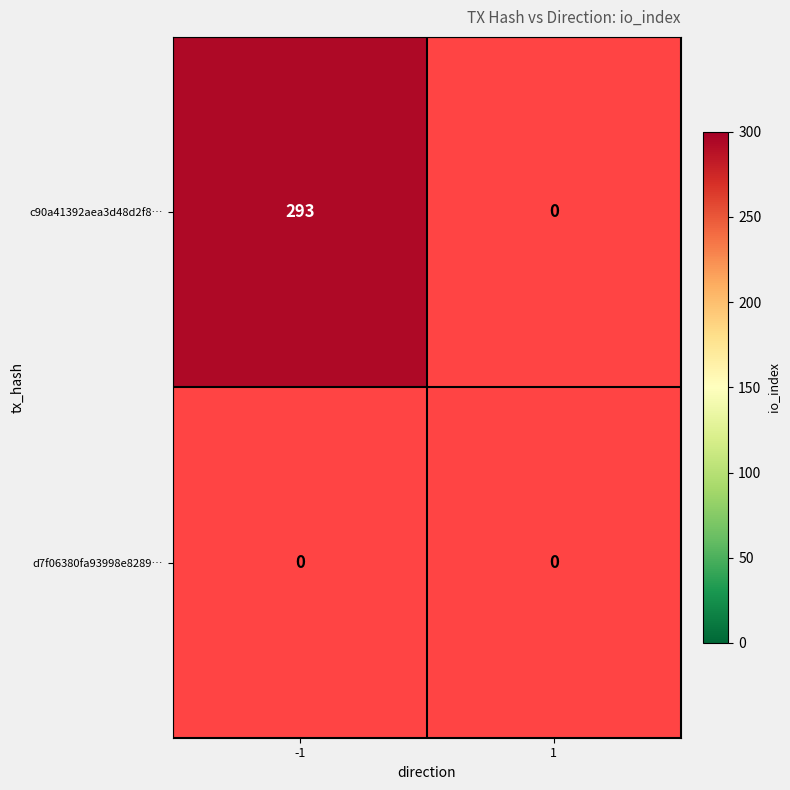

What is the sum of all c90a41392aea3d48d2f88eb3af17ea64265965a values?

293